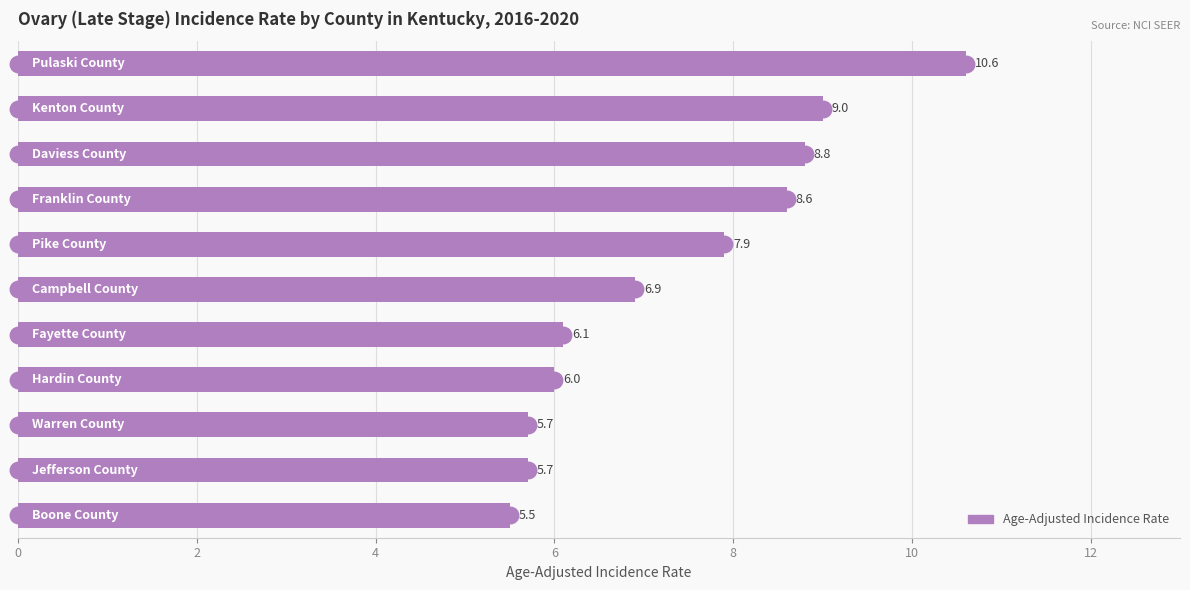

What is the minimum value shown in the chart?

5.5